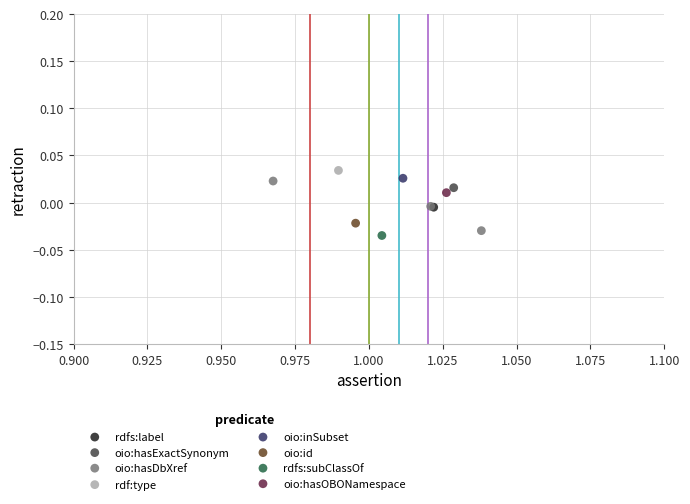

What are all the series names shown in the legend?

rdfs:label, oio:hasExactSynonym, oio:hasDbXref, rdf:type, oio:inSubset, oio:id, rdfs:subClassOf, oio:hasOBONamespace